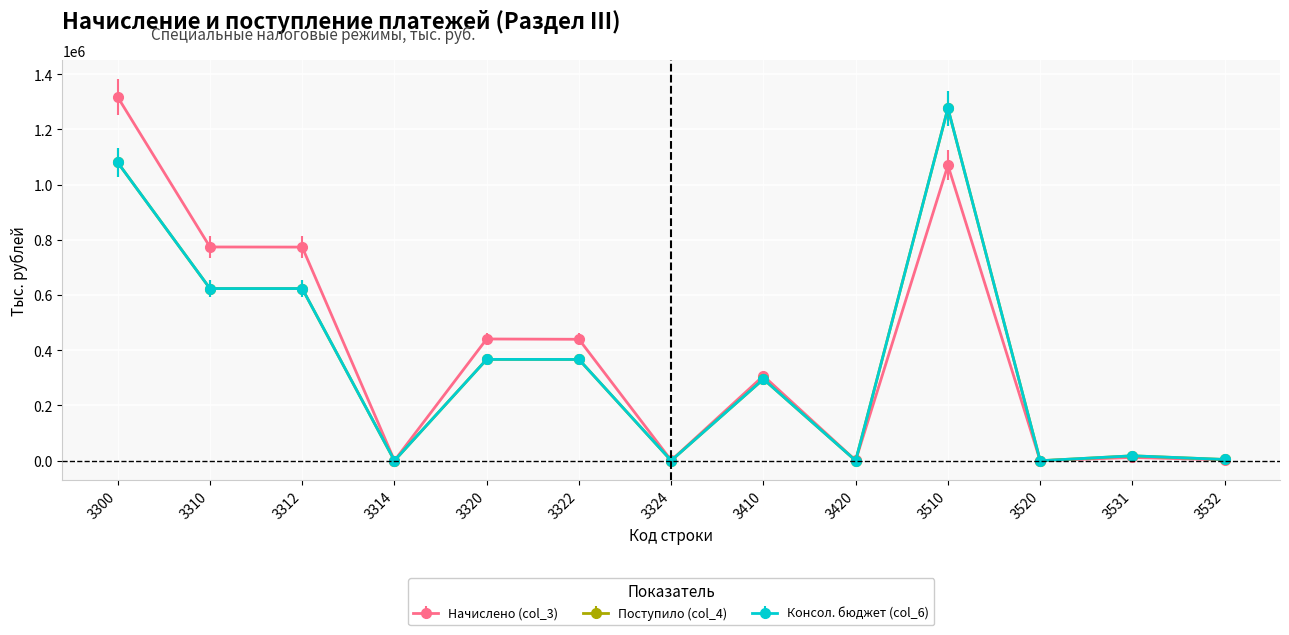

What is the value of the Консол. бюджет (col_6) point at the 10th from the left?

1276263